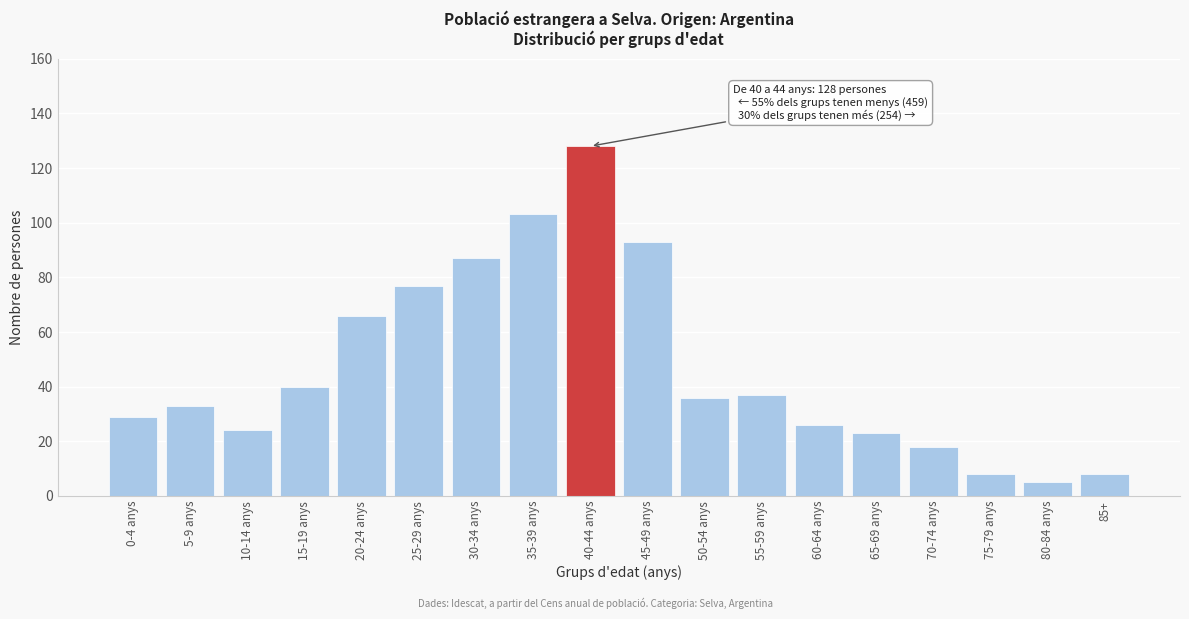

Reading right to left, transcribe all the data shown in this chart.

85+=8	80-84 anys=5	75-79 anys=8	70-74 anys=18	65-69 anys=23	60-64 anys=26	55-59 anys=37	50-54 anys=36	45-49 anys=93	40-44 anys=128	35-39 anys=103	30-34 anys=87	25-29 anys=77	20-24 anys=66	15-19 anys=40	10-14 anys=24	5-9 anys=33	0-4 anys=29